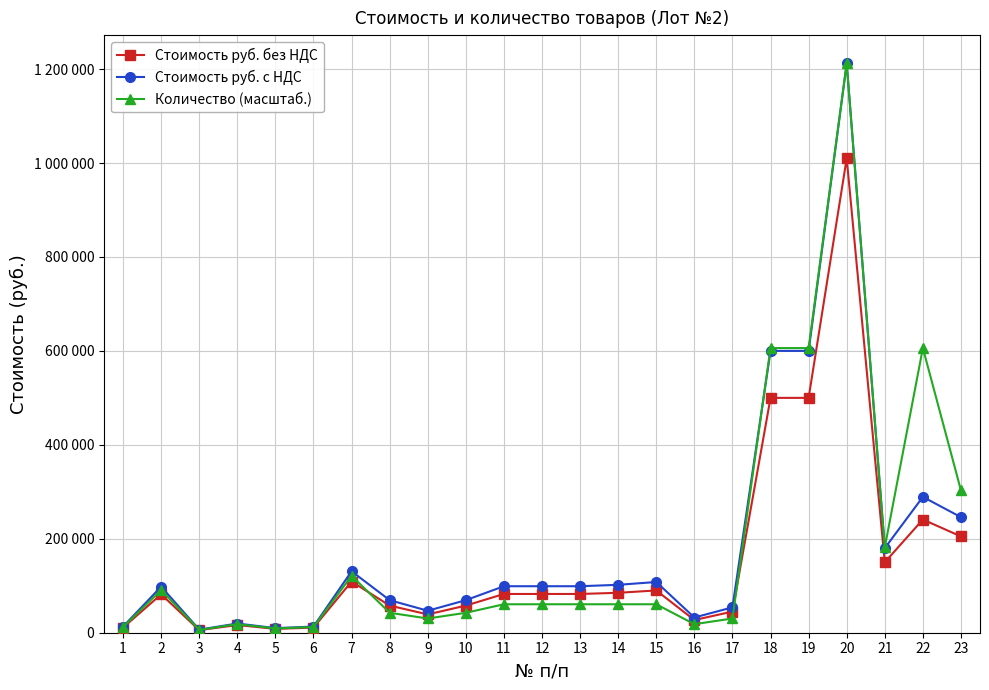

Rank the series at 7 from highest to lowest value.

Стоимость руб. с НДС, Количество (масштаб.), Стоимость руб. без НДС